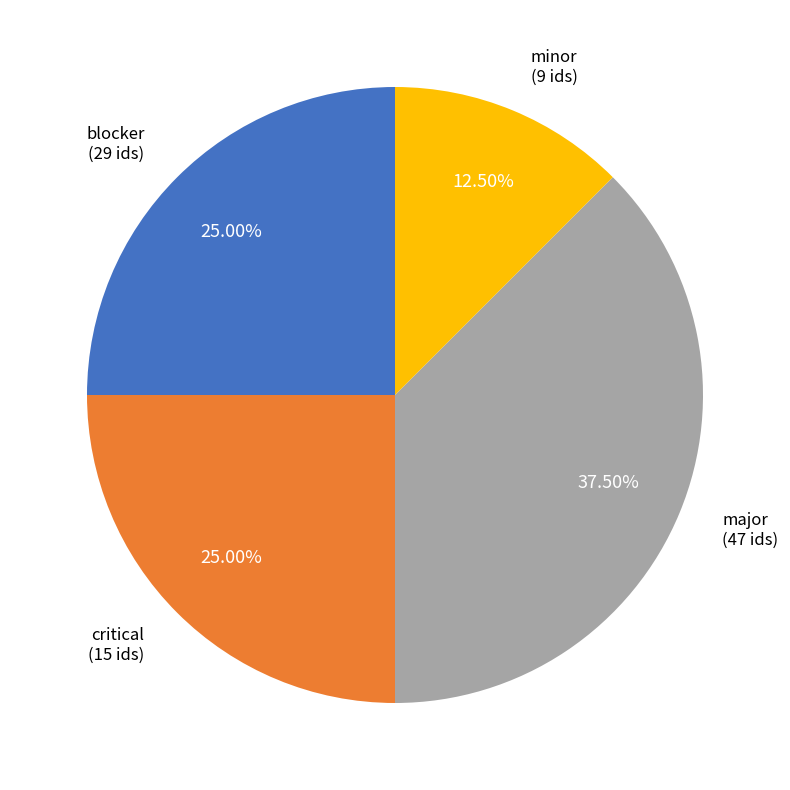

What percentage is the blocker slice, to the nearest percent?

25%